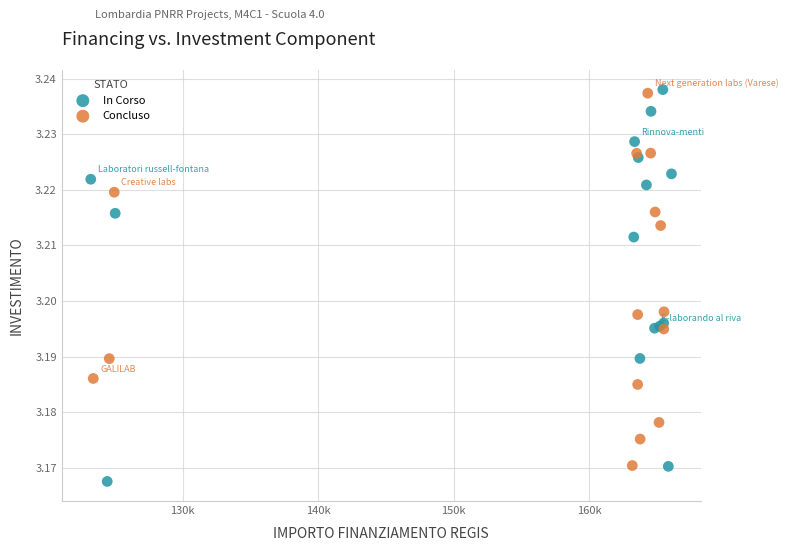

Which series has the widest spread of Y values?

In Corso